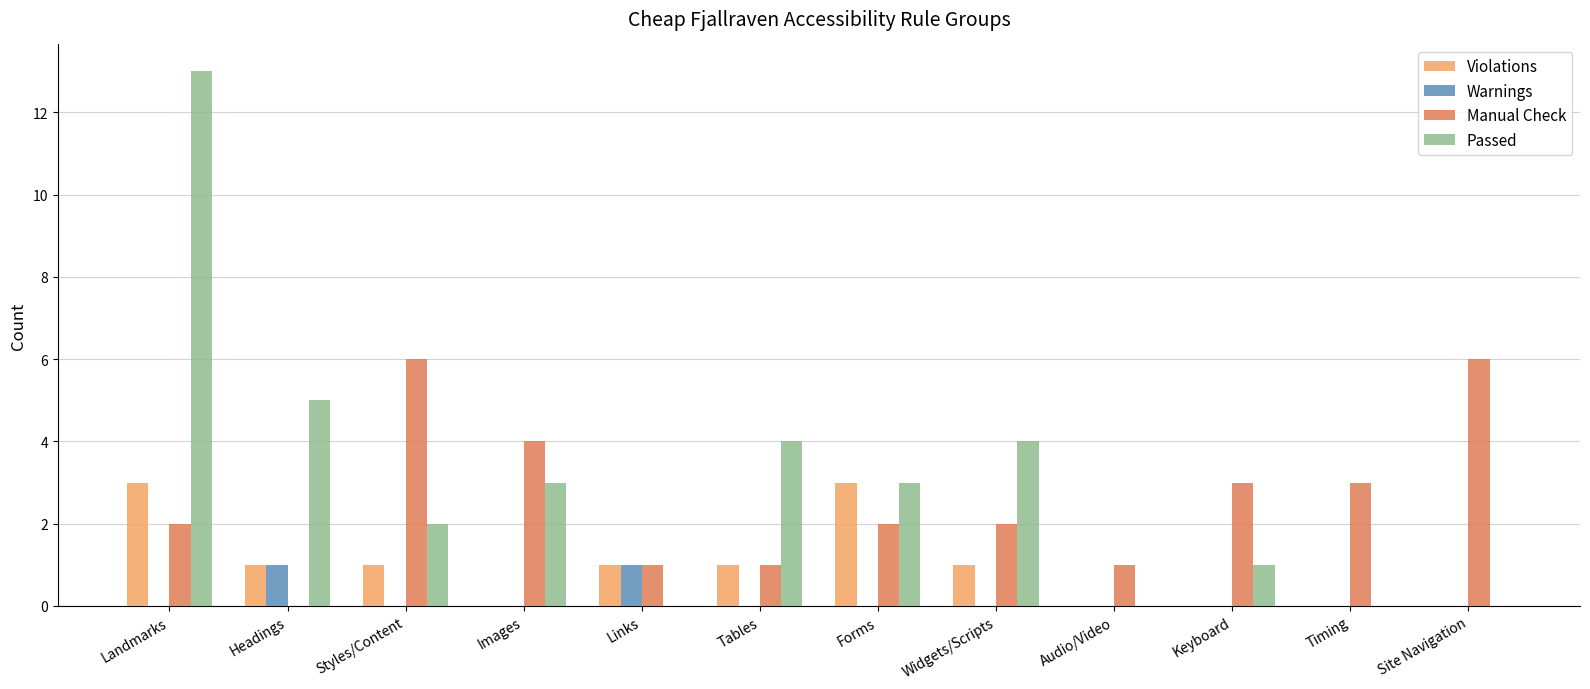

What is the highest value of the Violations series?

3